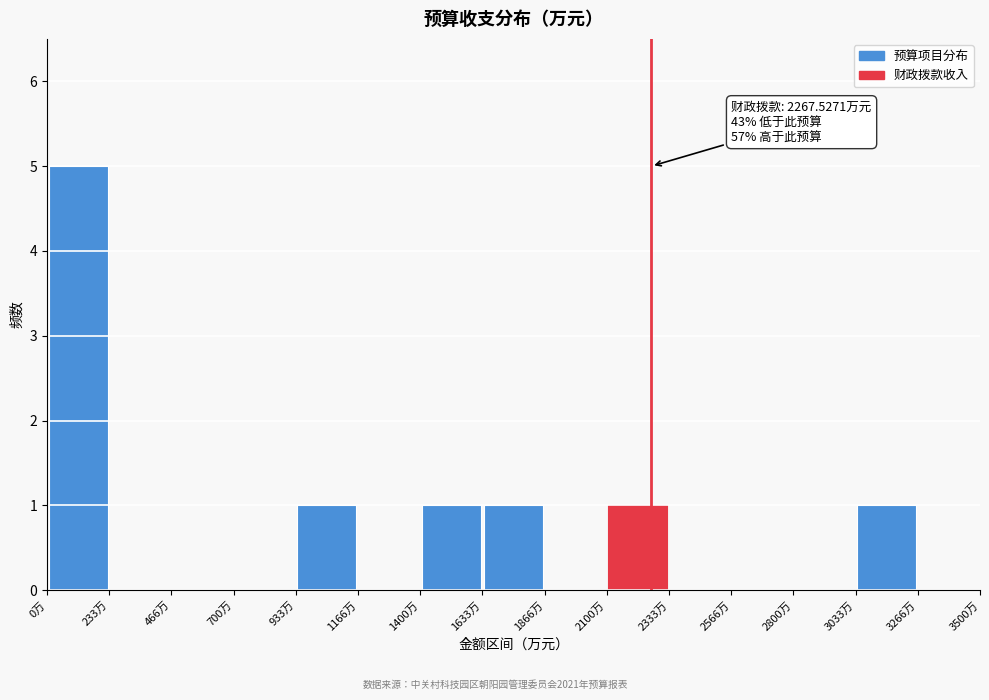

Over which range of the x-axis is the bar tallest?

0 to 250